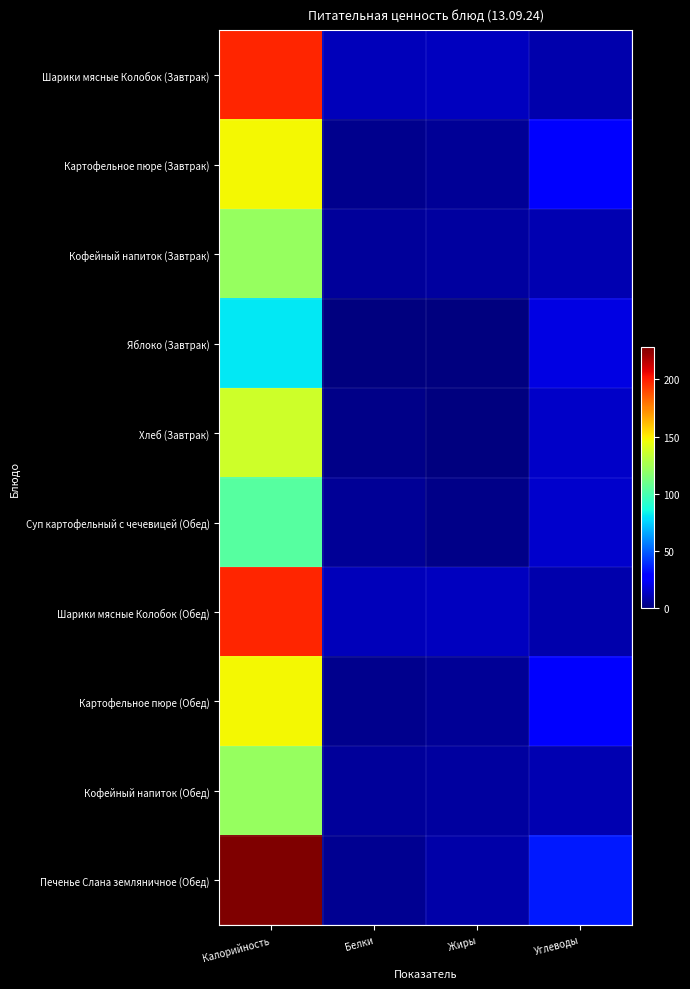

What is the total value across all series at Углеводы?

174.7